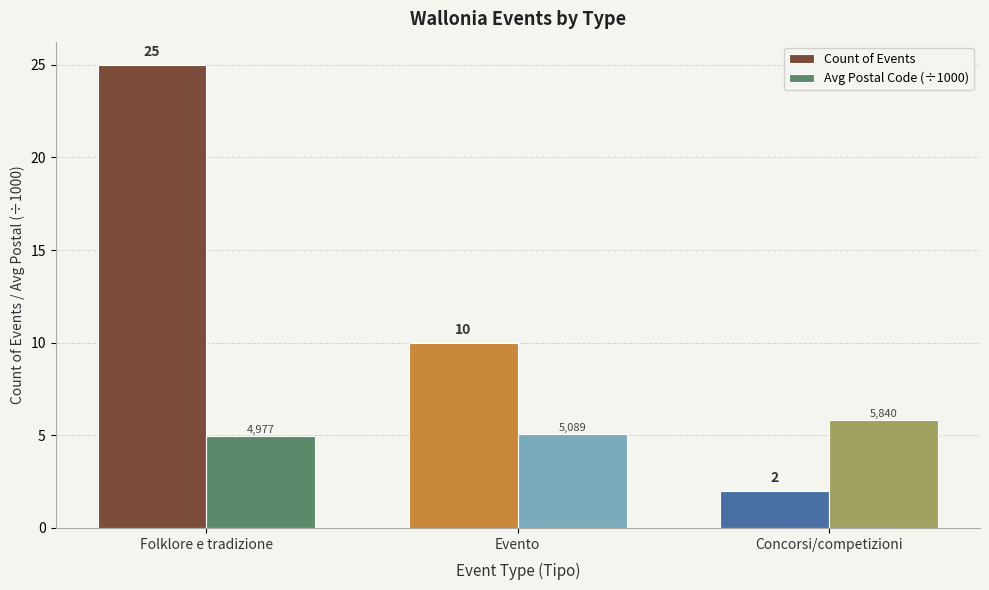

Is it true that Avg Postal Code (÷1000) equals 1.7 at Concorsi/competizioni?

False